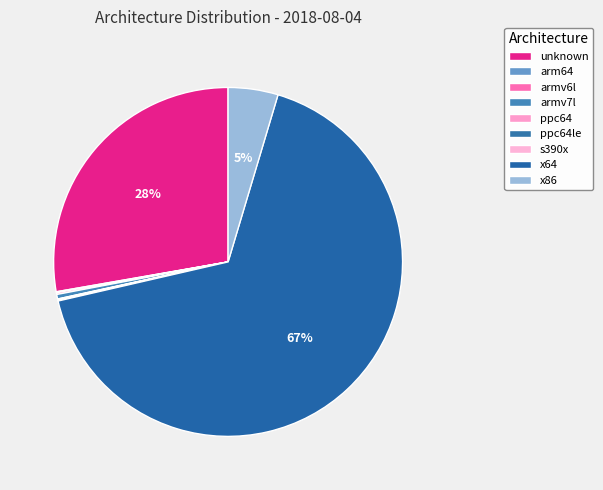

What is the largest slice in the pie chart?

x64